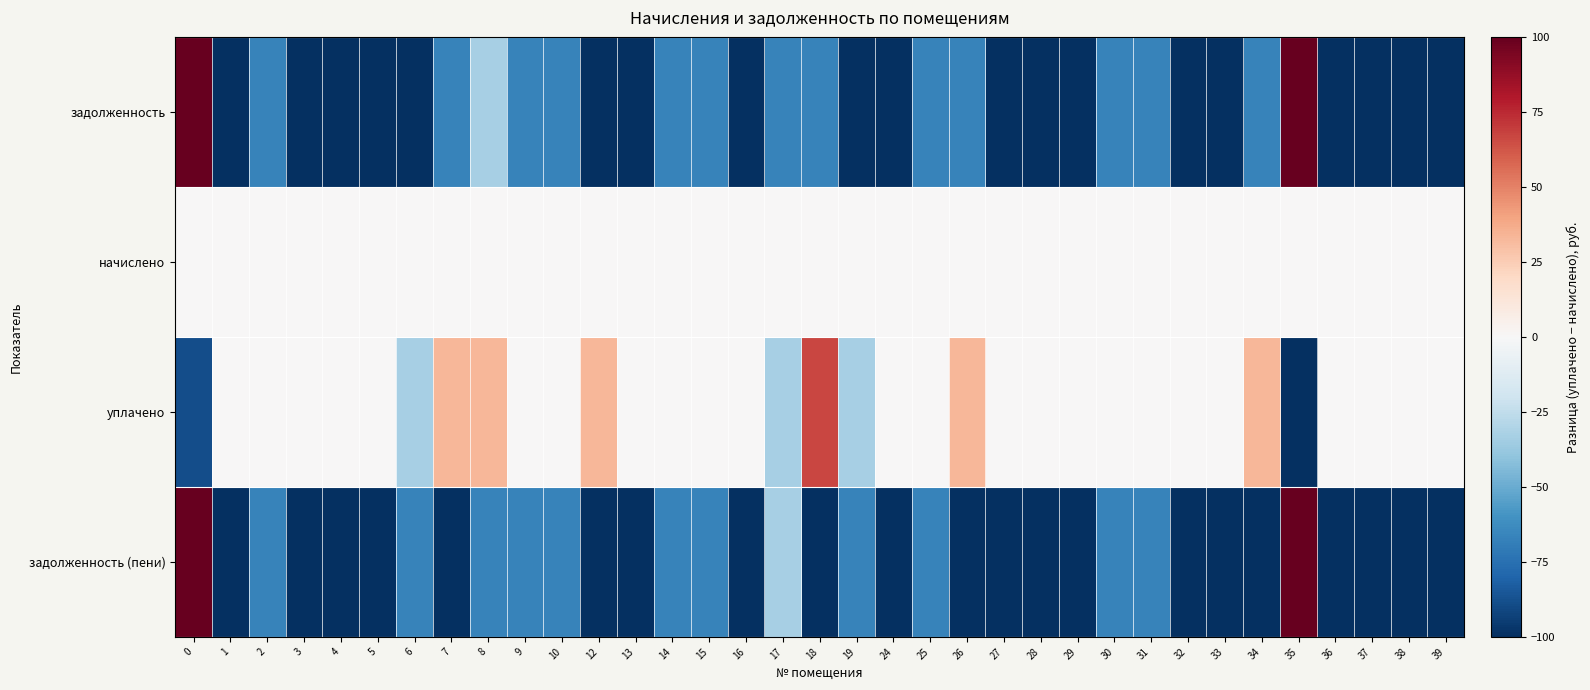

What is the smallest value displayed?

-100.0